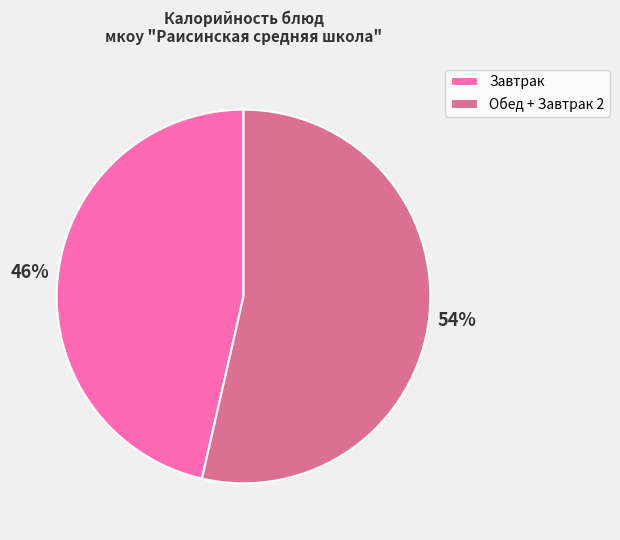

Combined, do Завтрак and Обед + Завтрак 2 account for over 50%?

Yes